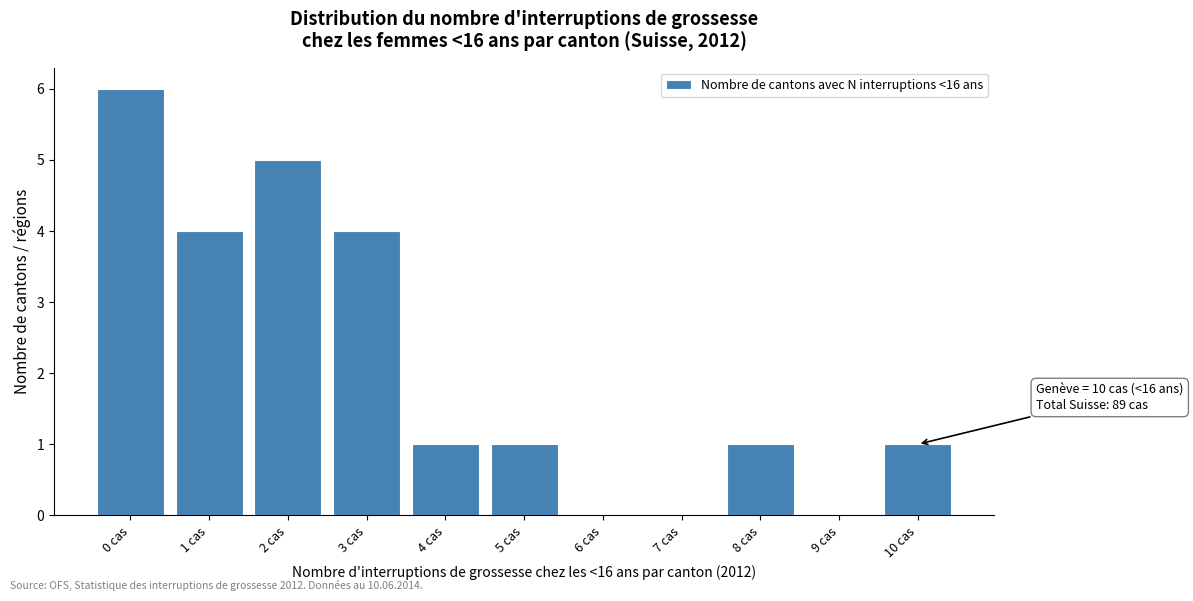

Reading left to right, transcribe all the data shown in this chart.

0 cas=6	1 cas=4	2 cas=5	3 cas=4	4 cas=1	5 cas=1	6 cas=0	7 cas=0	8 cas=1	9 cas=0	10 cas=1